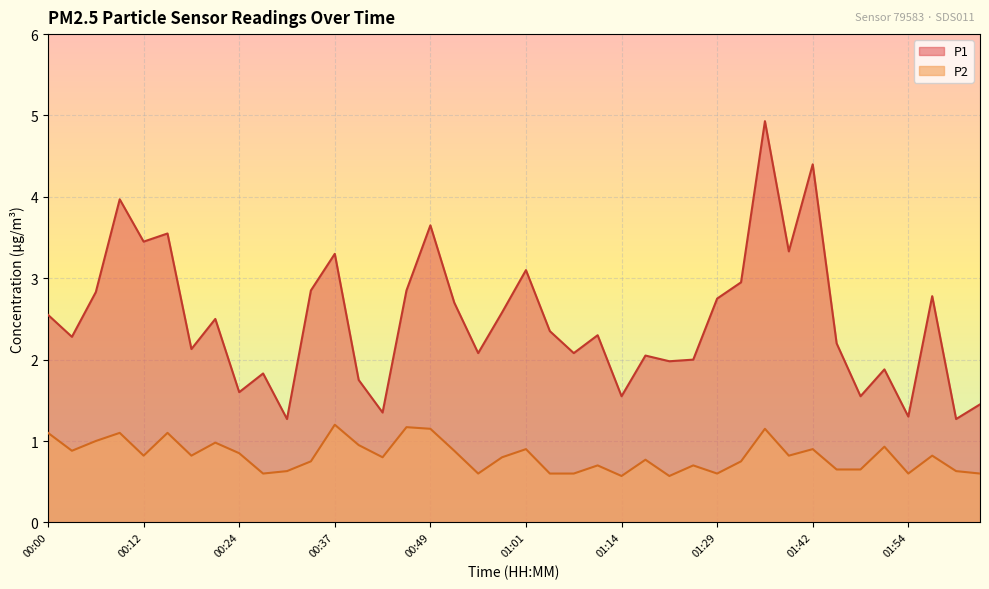

Which series has the largest total across all categories?

P1